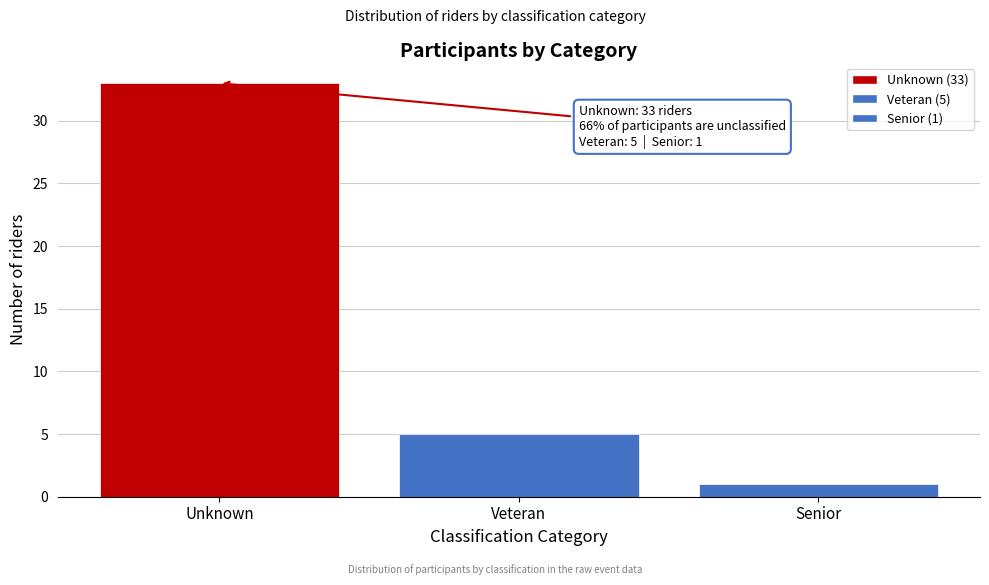

Reading right to left, list all the values displayed in this chart.

1	5	33